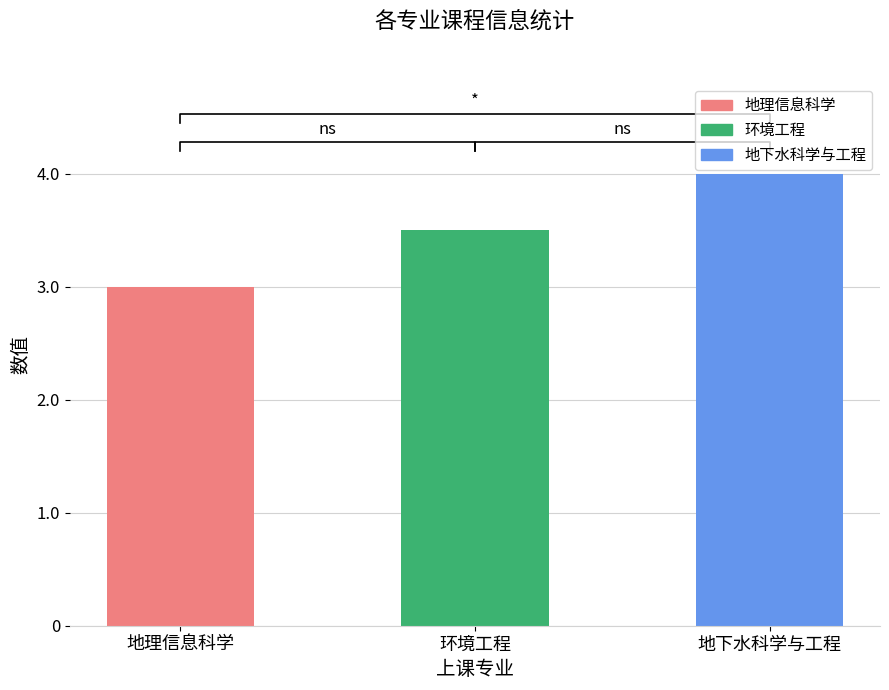

Which has a higher value, 地理信息科学 or 地下水科学与工程?

地下水科学与工程